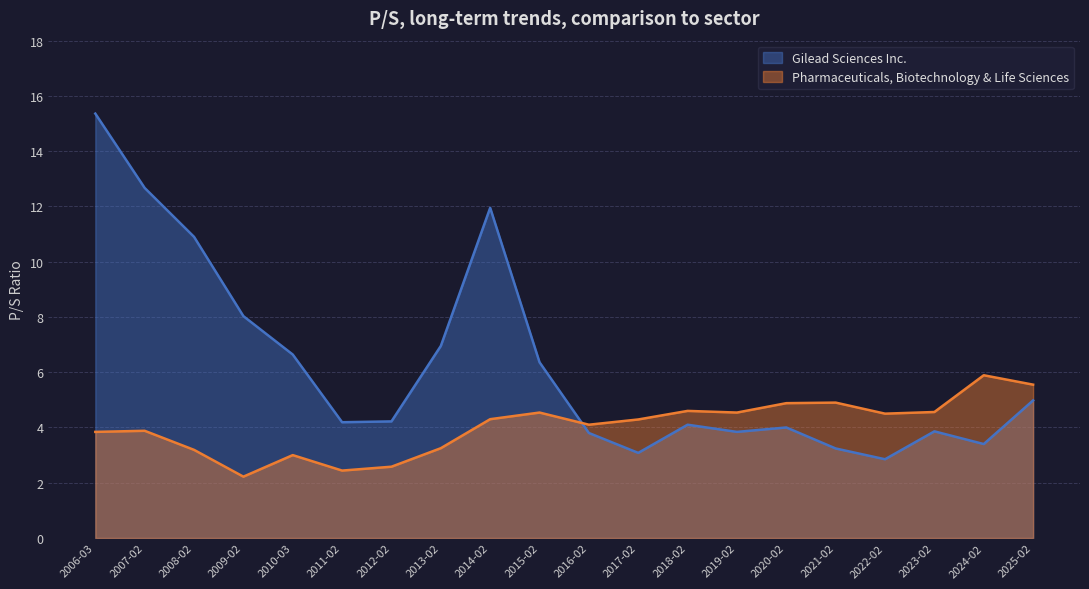

How many lines are shown in the chart?

2